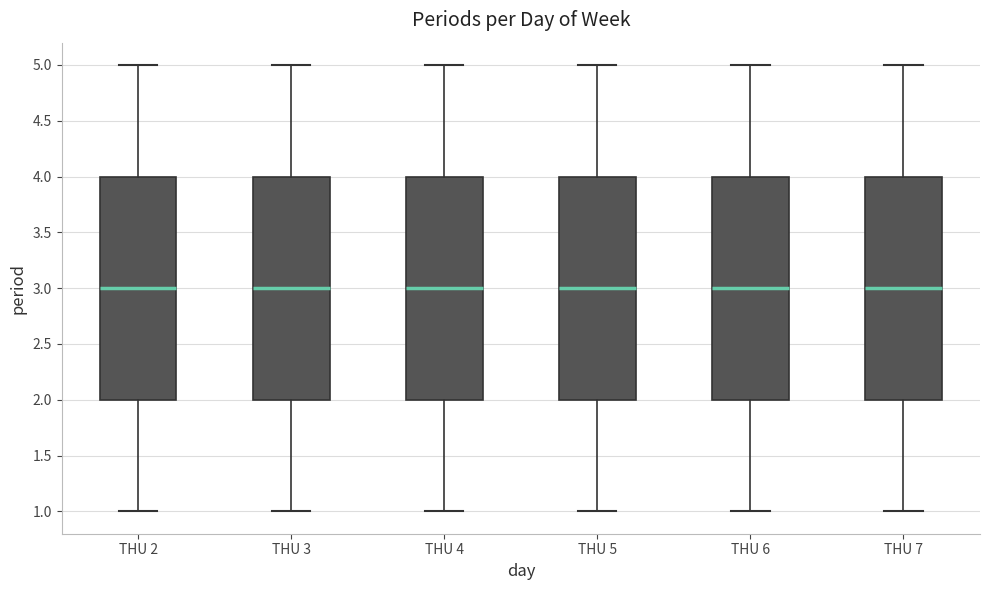

Reading left to right, read every box against the y-axis: the position of its median line, the range the box covers, and the ends of its whiskers. The values are not printed on the chart, so give them approximately, as read against the axis.

THU 2: median 3, box 2 to 4, whiskers 1 to 5
THU 3: median 3, box 2 to 4, whiskers 1 to 5
THU 4: median 3, box 2 to 4, whiskers 1 to 5
THU 5: median 3, box 2 to 4, whiskers 1 to 5
THU 6: median 3, box 2 to 4, whiskers 1 to 5
THU 7: median 3, box 2 to 4, whiskers 1 to 5